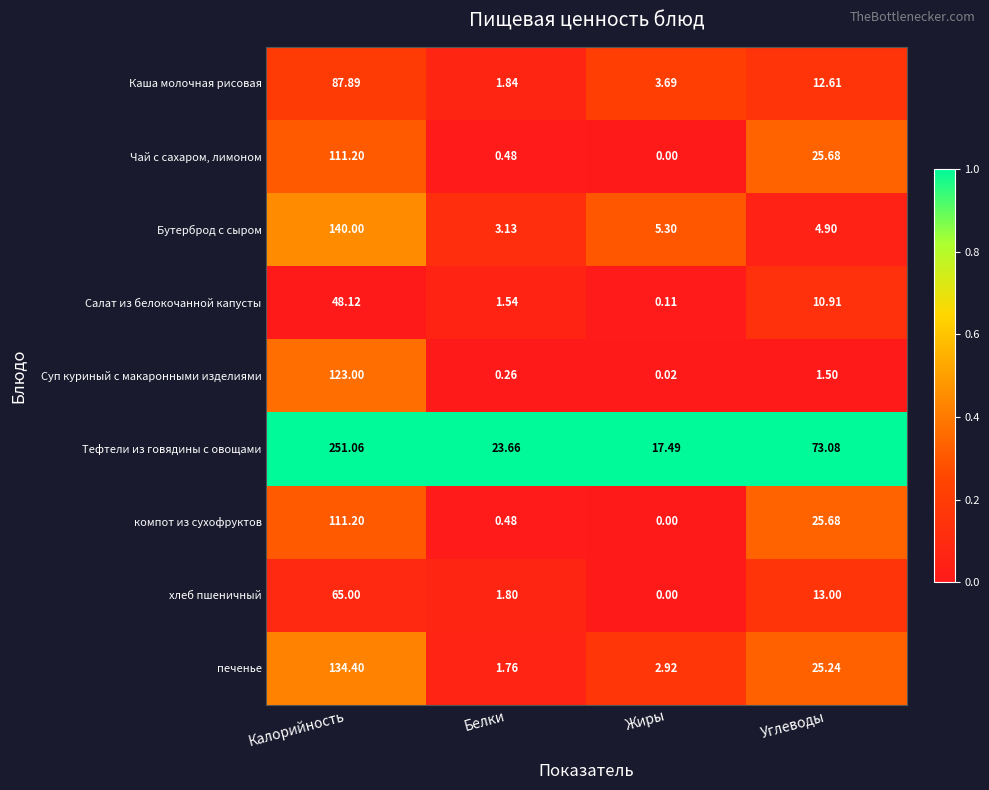

Is the value of Салат из белокочанной капусты at Жиры greater than the value of Бутерброд с сыром at Белки?

No